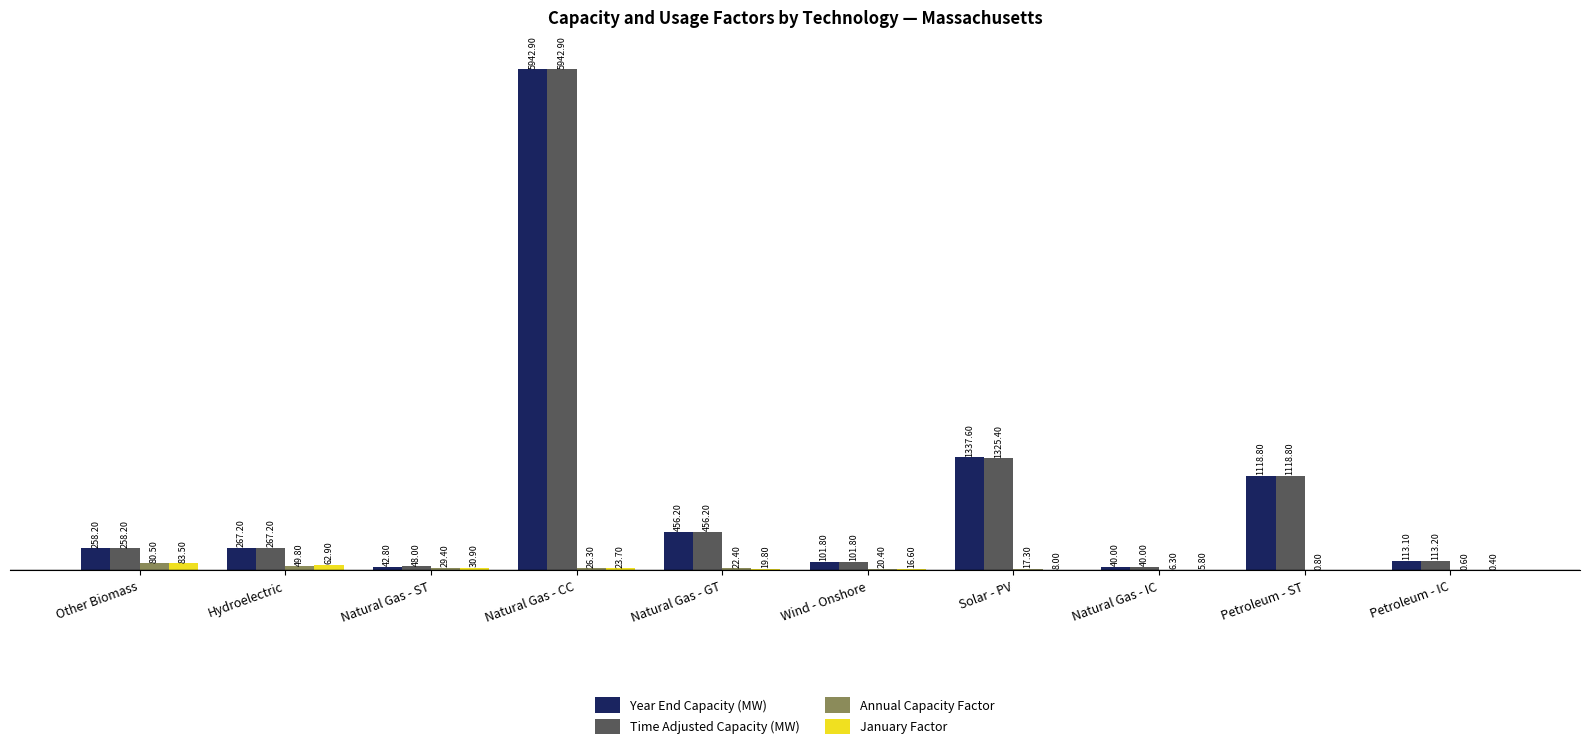

Where does the Annual Capacity Factor series first go above 22?

Other Biomass